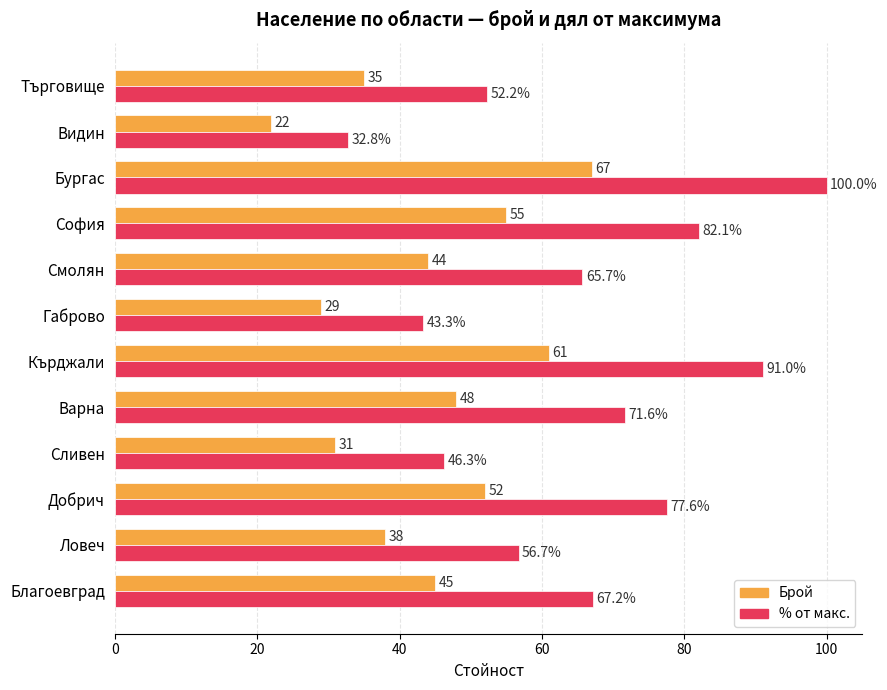

What is the minimum value shown in the chart?

22.0